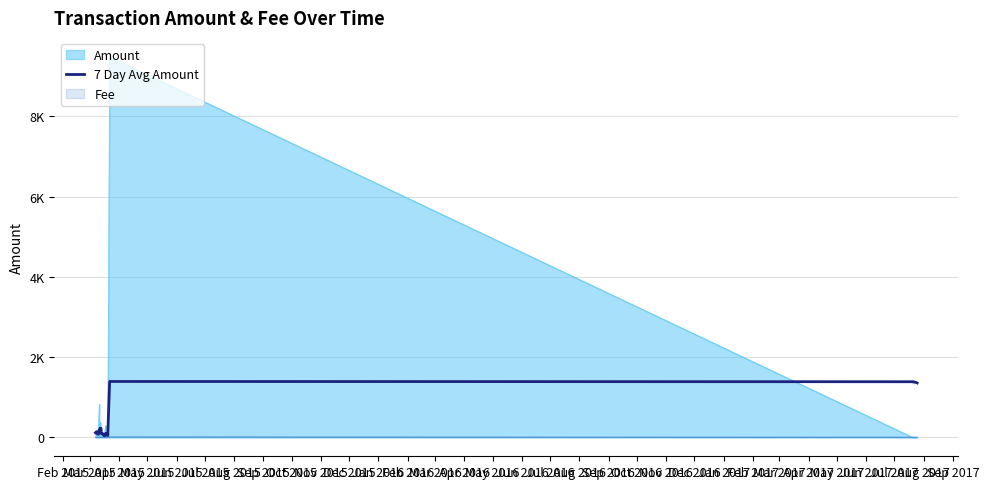

What is the label of the 22nd point from the right?

Aug 2016